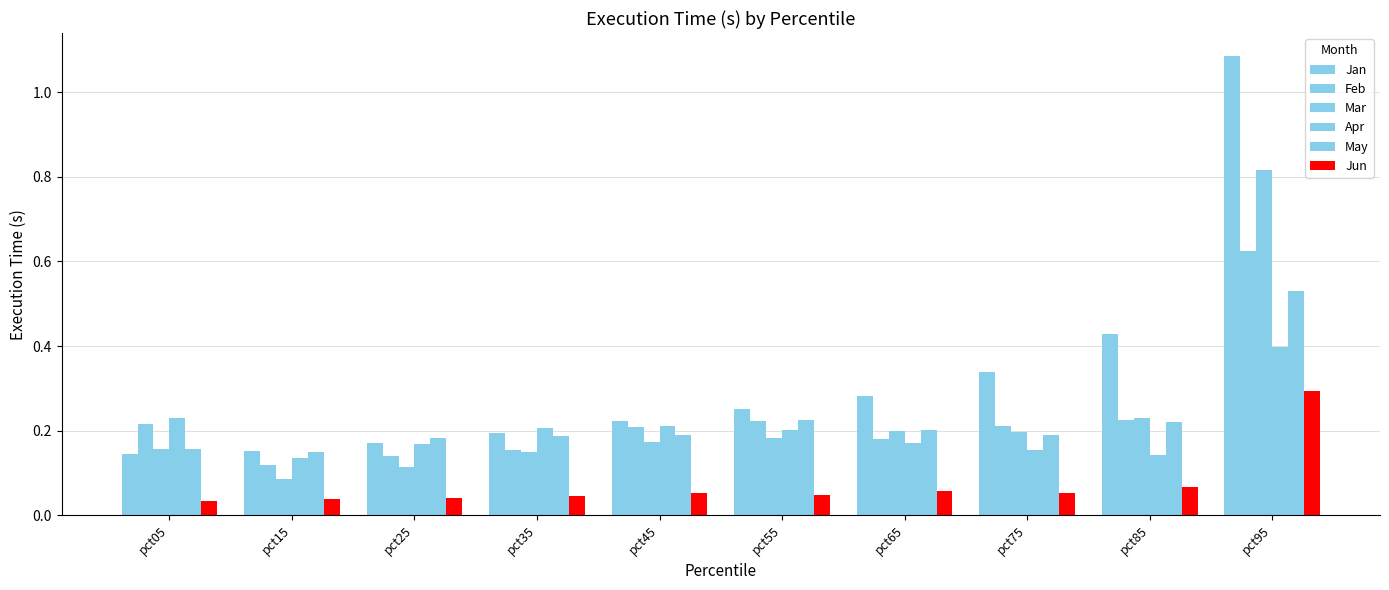

Which series changed the most between pct55 and pct65?

Feb